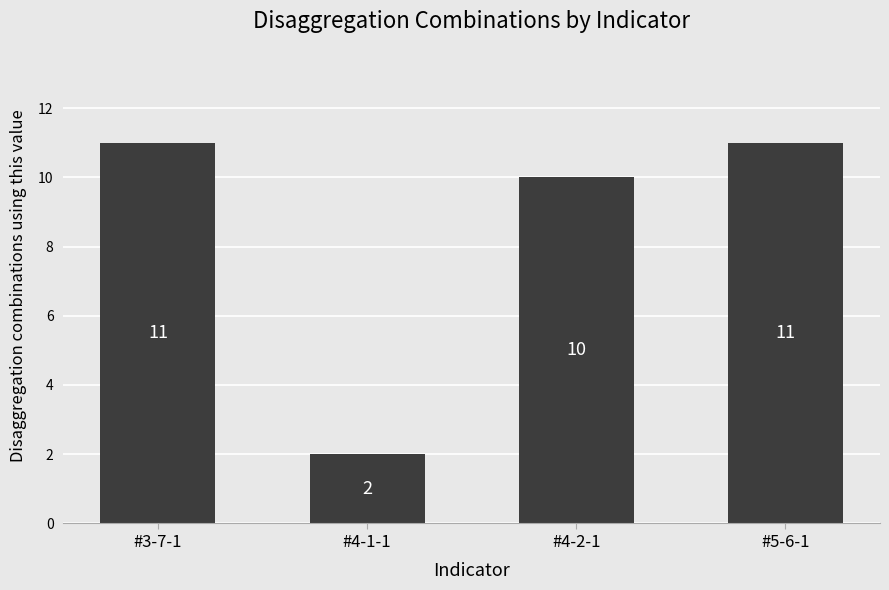

Approximately how many times larger is the value at #4-1-1 compared to #3-7-1?

0.2